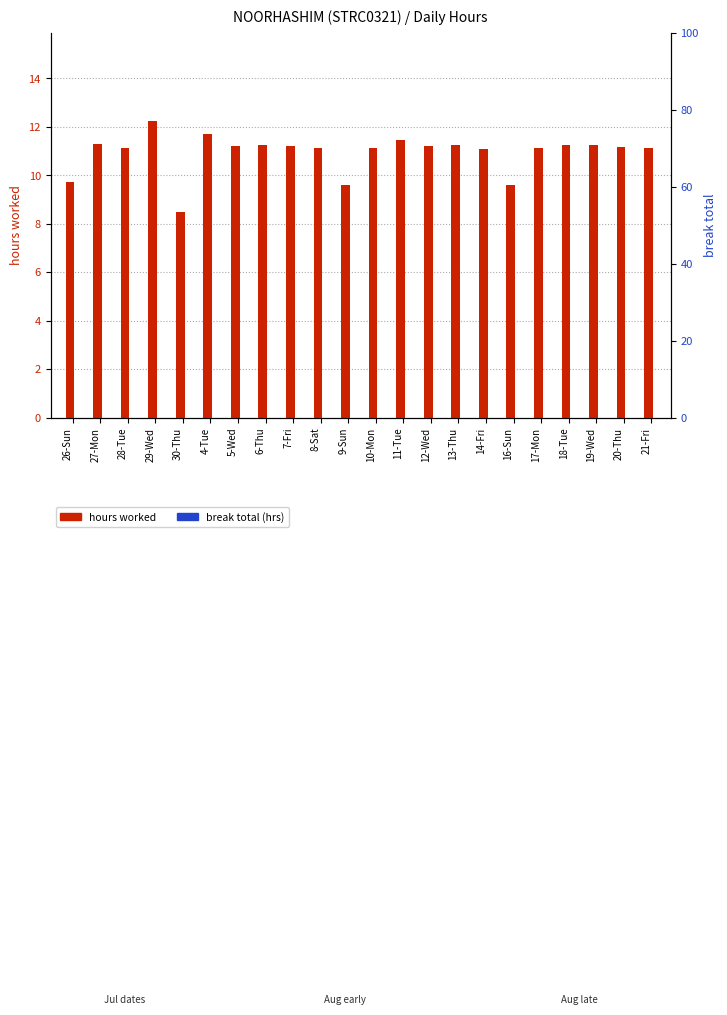

Reading left to right, extract all data points from this chart.

hours worked: 26-Sun=9.7	27-Mon=11.3	28-Tue=11.1	29-Wed=12.2	30-Thu=8.5	4-Tue=11.7	5-Wed=11.2	6-Thu=11.2	7-Fri=11.2	8-Sat=11.1	9-Sun=9.6	10-Mon=11.1	11-Tue=11.5	12-Wed=11.2	13-Thu=11.2	14-Fri=11.1	16-Sun=9.6	17-Mon=11.1	18-Tue=11.3	19-Wed=11.3	20-Thu=11.2	21-Fri=11.1
break total: 26-Sun=0.0	27-Mon=0.0	28-Tue=0.0	29-Wed=0.0	30-Thu=0.0	4-Tue=0.0	5-Wed=0.0	6-Thu=0.0	7-Fri=0.0	8-Sat=0.0	9-Sun=0.0	10-Mon=0.0	11-Tue=0.0	12-Wed=0.0	13-Thu=0.0	14-Fri=0.0	16-Sun=0.0	17-Mon=0.0	18-Tue=0.0	19-Wed=0.0	20-Thu=0.0	21-Fri=0.0